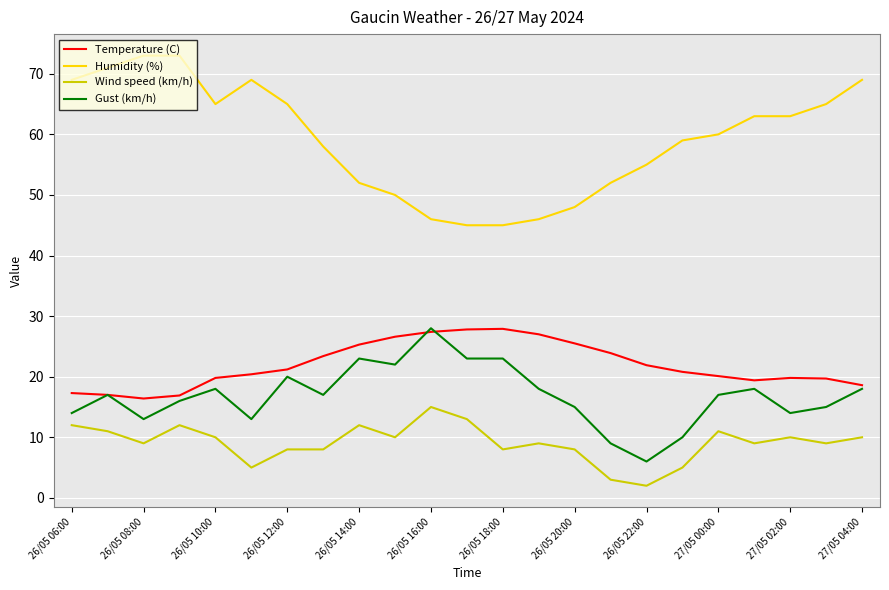

Which series has the largest total across all categories?

Humidity (%)